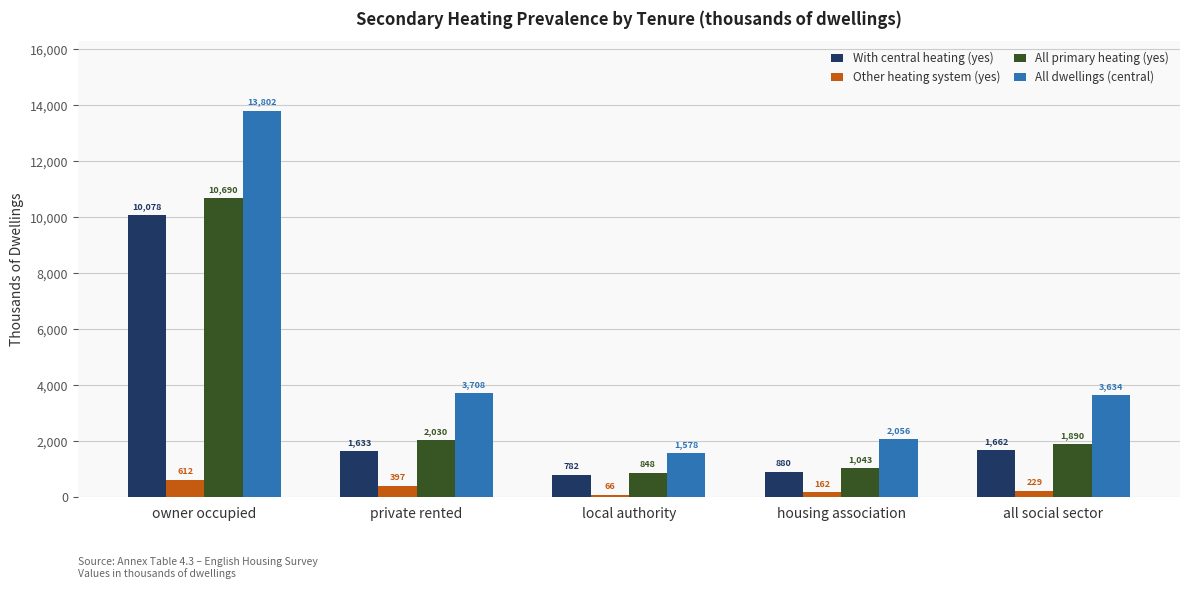

Rank the categories by With central heating (yes) value from highest to lowest.

owner occupied, all social sector, private rented, housing association, local authority